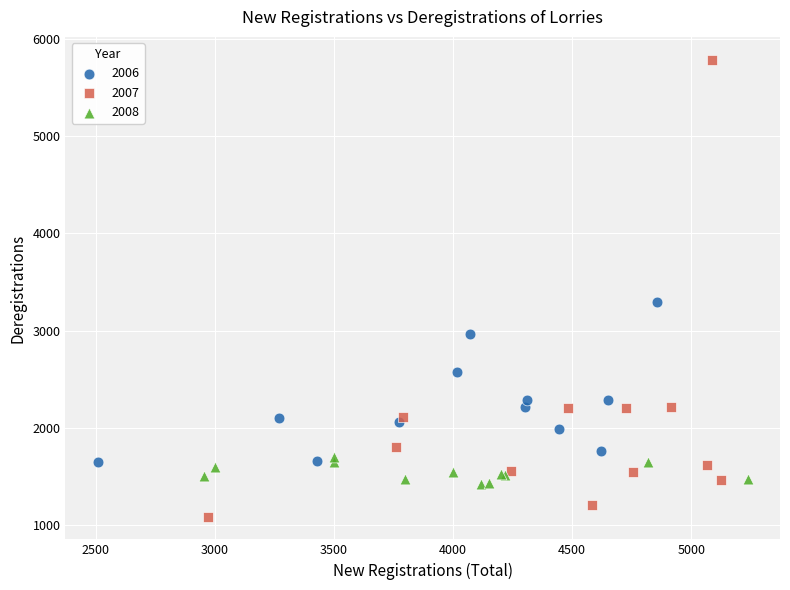

Which series reaches the maximum Y coordinate?

2007